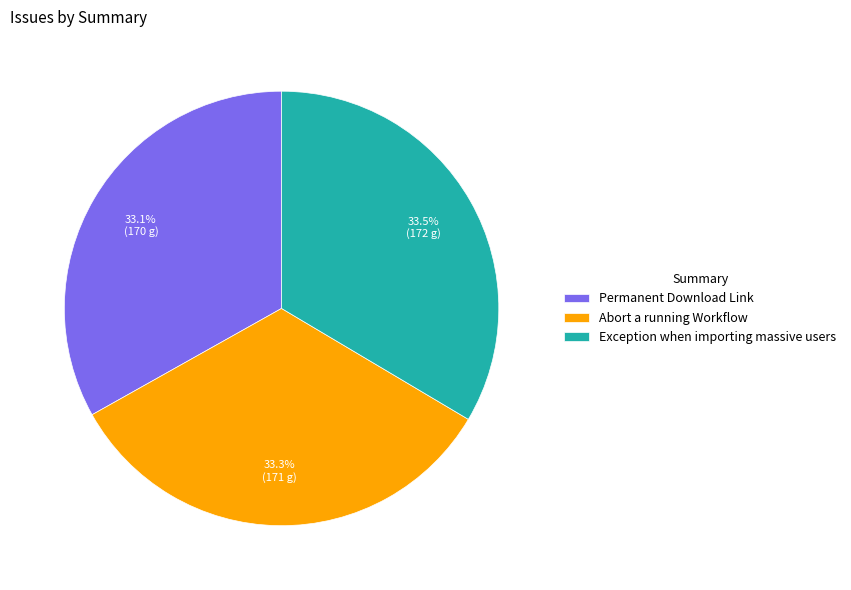

How many segments does this pie chart have?

3